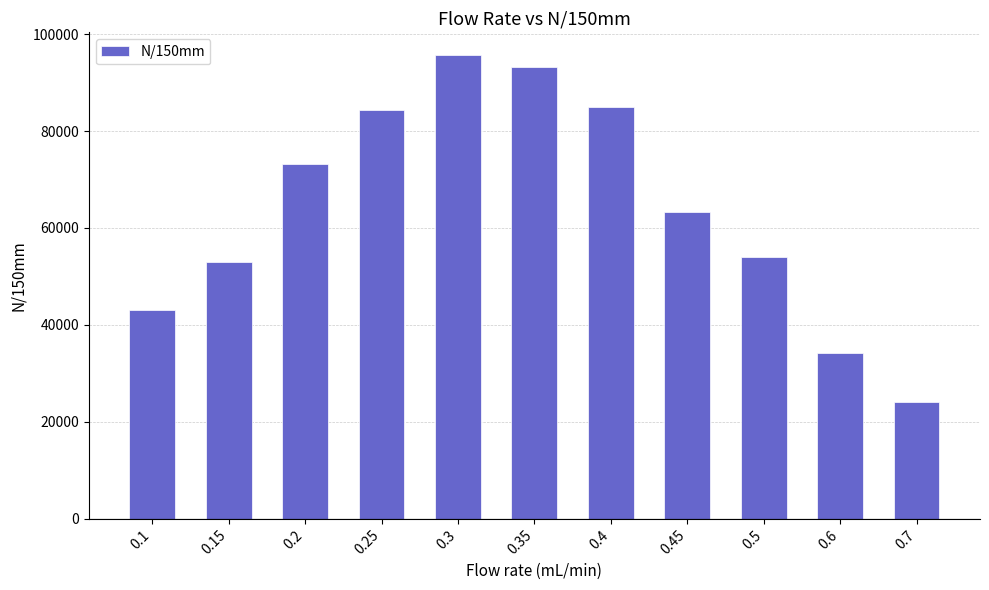

Approximately how many times larger is the value at 0.25 compared to 0.7?

3.5